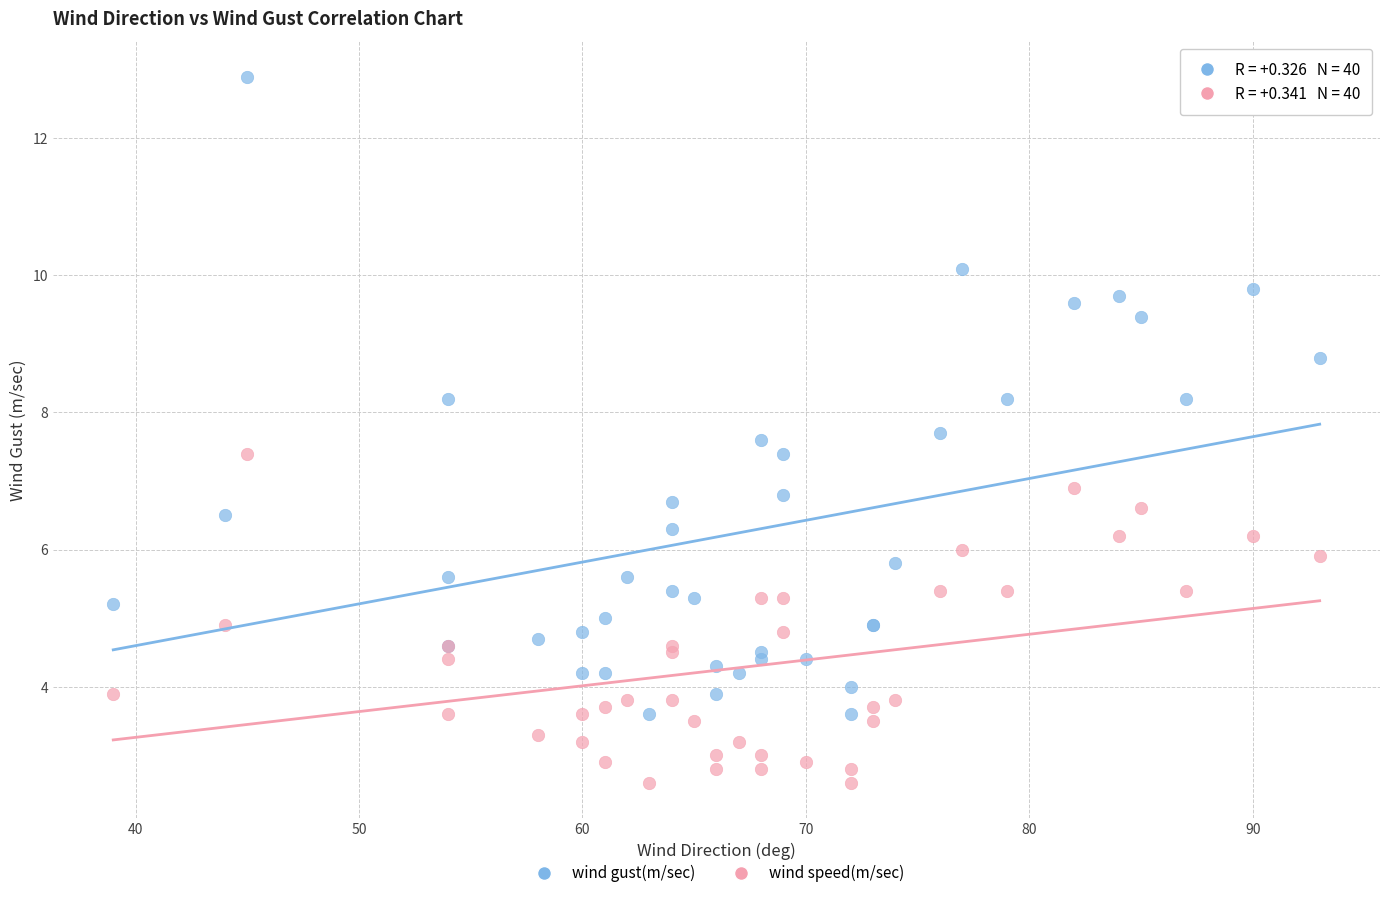

What are all the series names shown in the legend?

wind gust(m/sec), wind speed(m/sec)